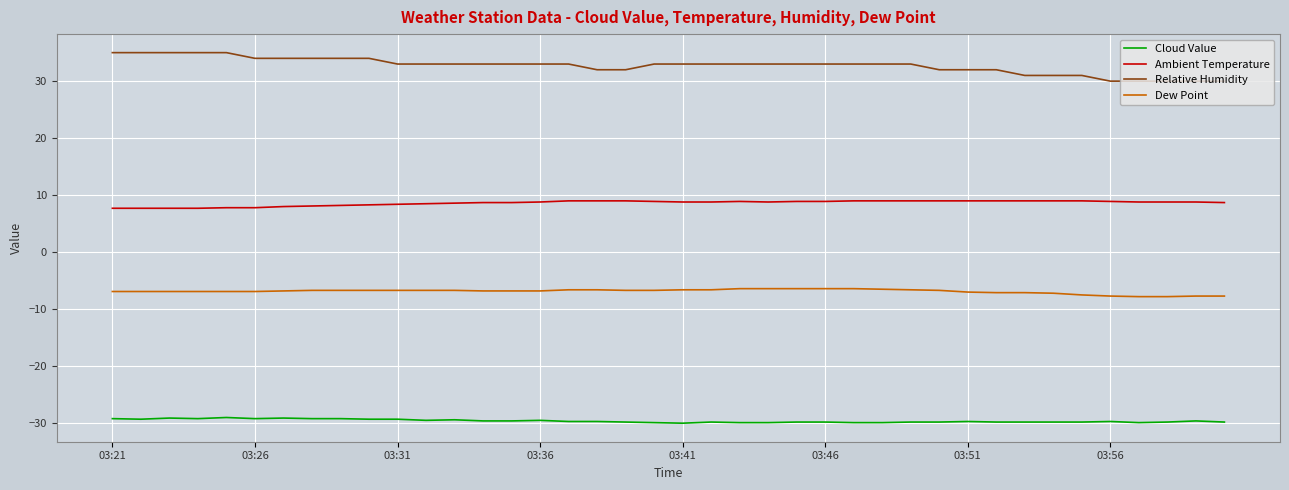

True or false: Dew Point and Cloud Value cross at least once.

False